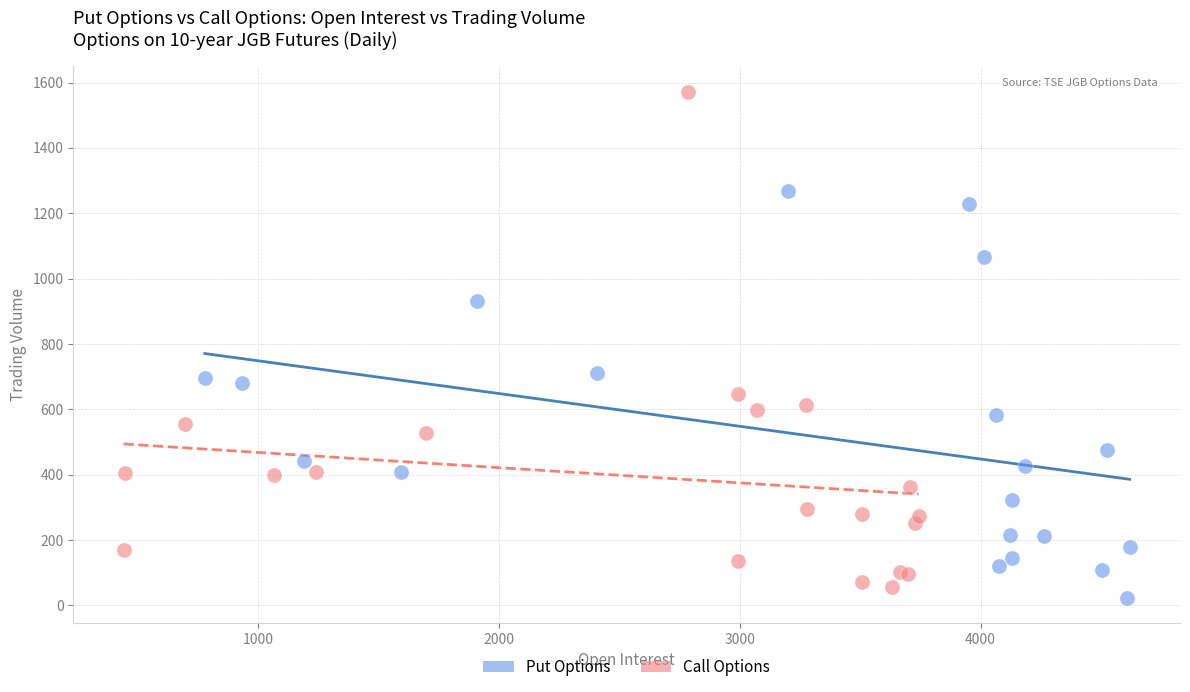

Which series contains the lowest Y value?

Put Options